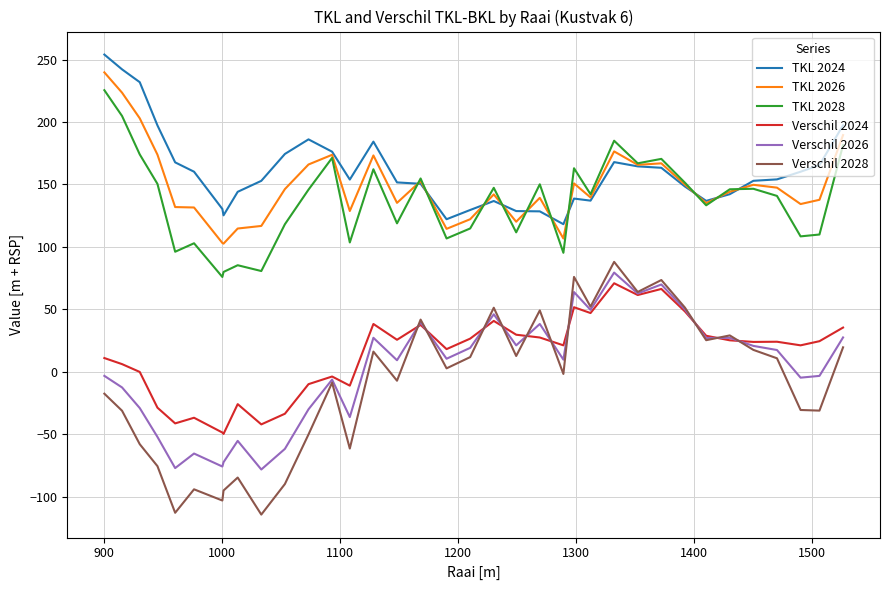

What is the minimum value for TKL 2024?

118.2